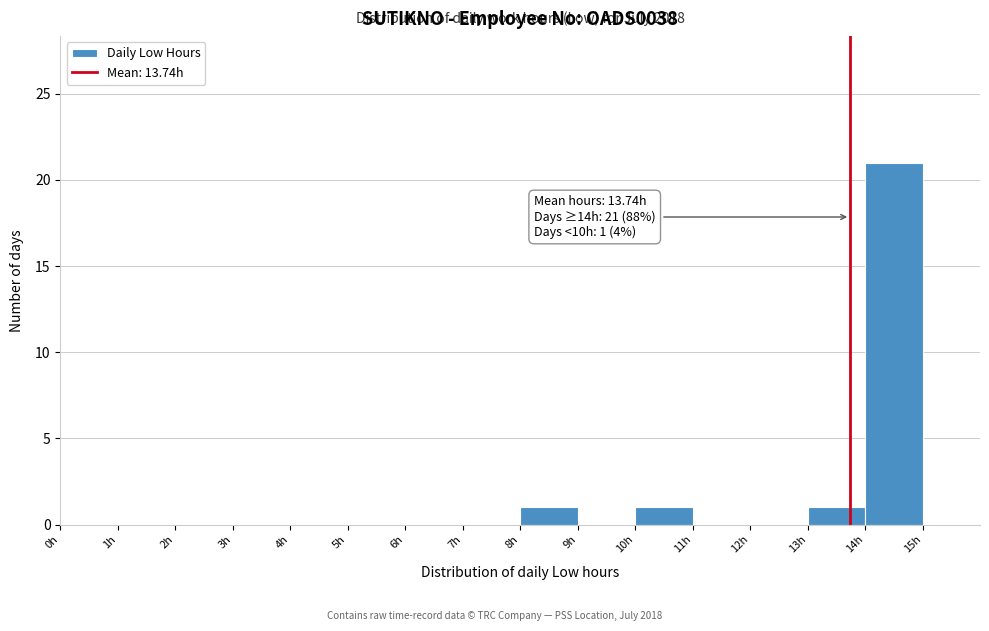

Over which range of the x-axis is the bar tallest?

14 to 15